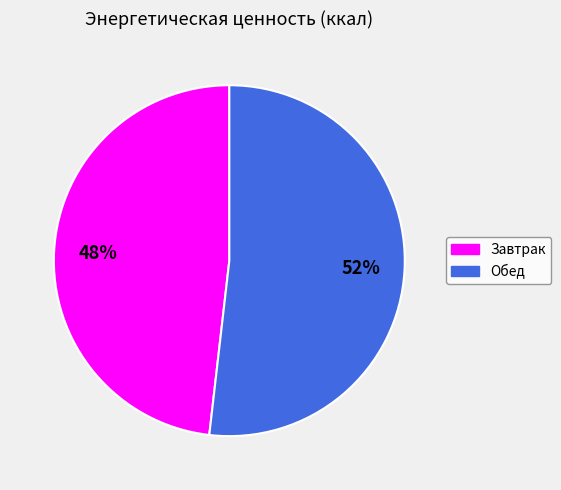

Which category has the biggest portion of the pie?

Обед